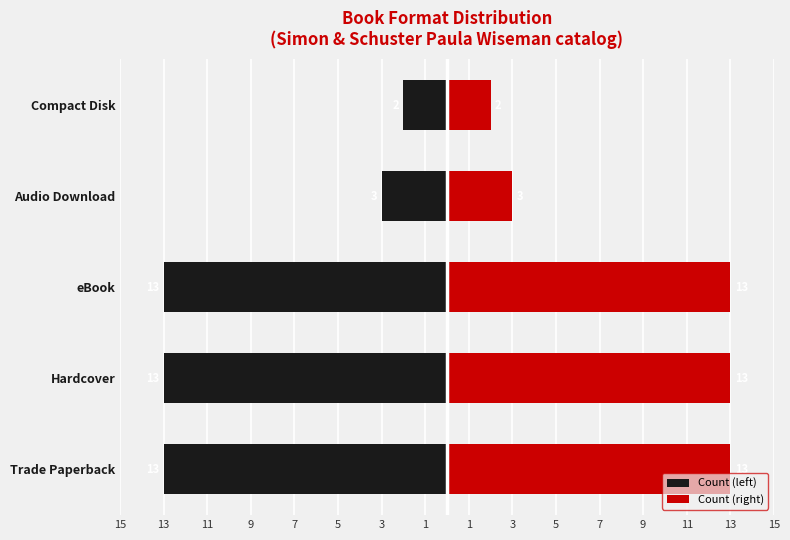

Count the number of data series in this chart.

2